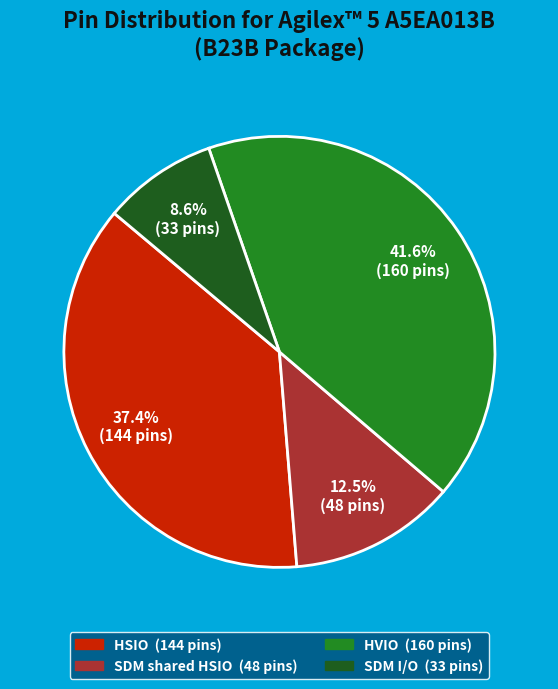

Is there a majority slice in this chart?

No